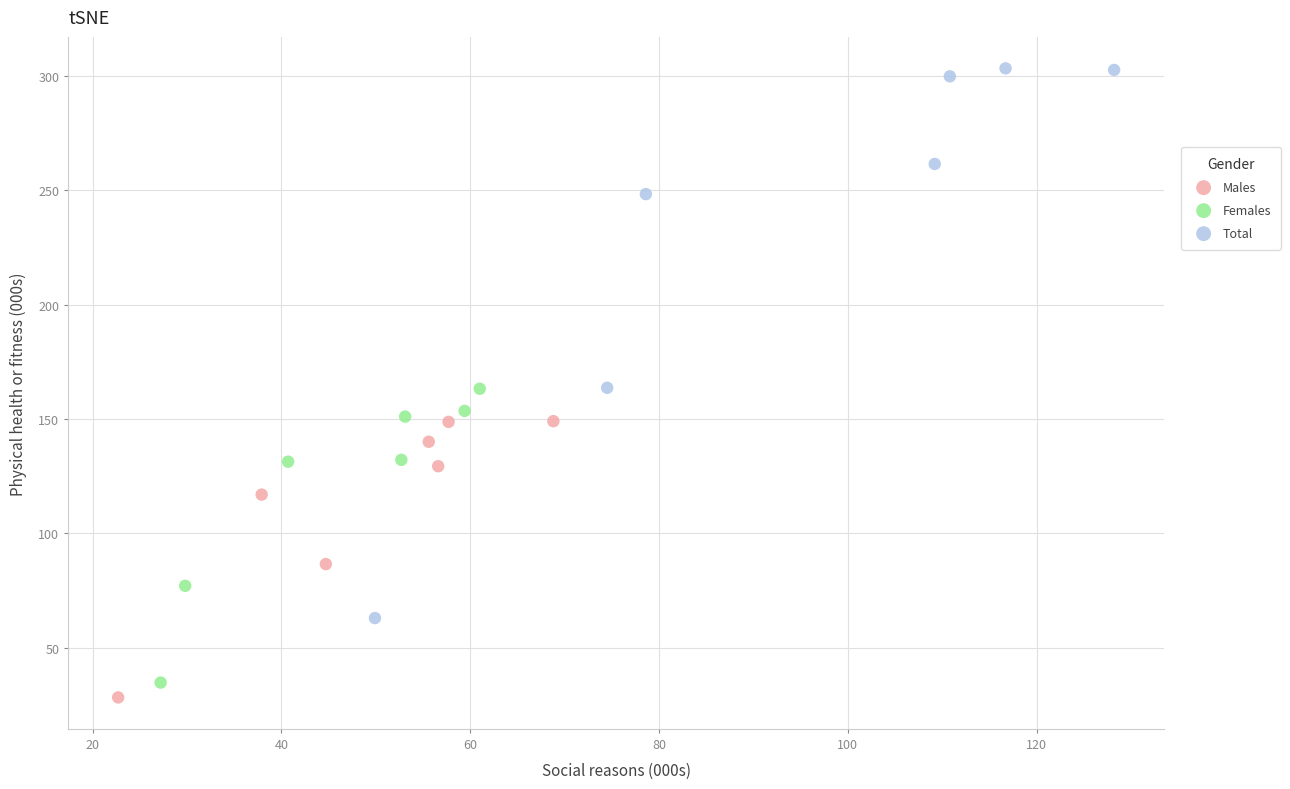

Which series has the widest spread of Y values?

Total